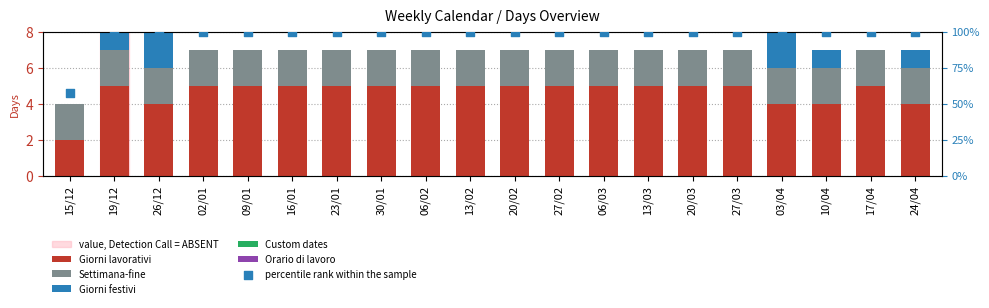

Which series reaches the maximum Y coordinate?

percentile rank within the sample